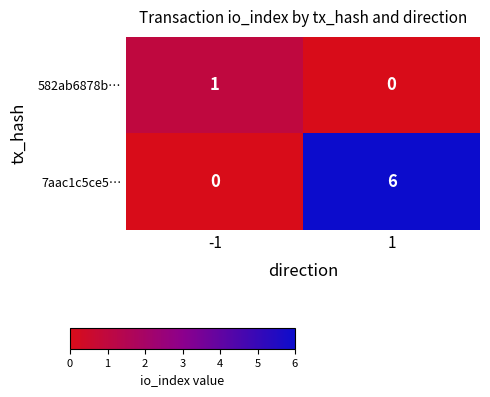

Rank the categories by 582ab6878b… value from highest to lowest.

-1, 1